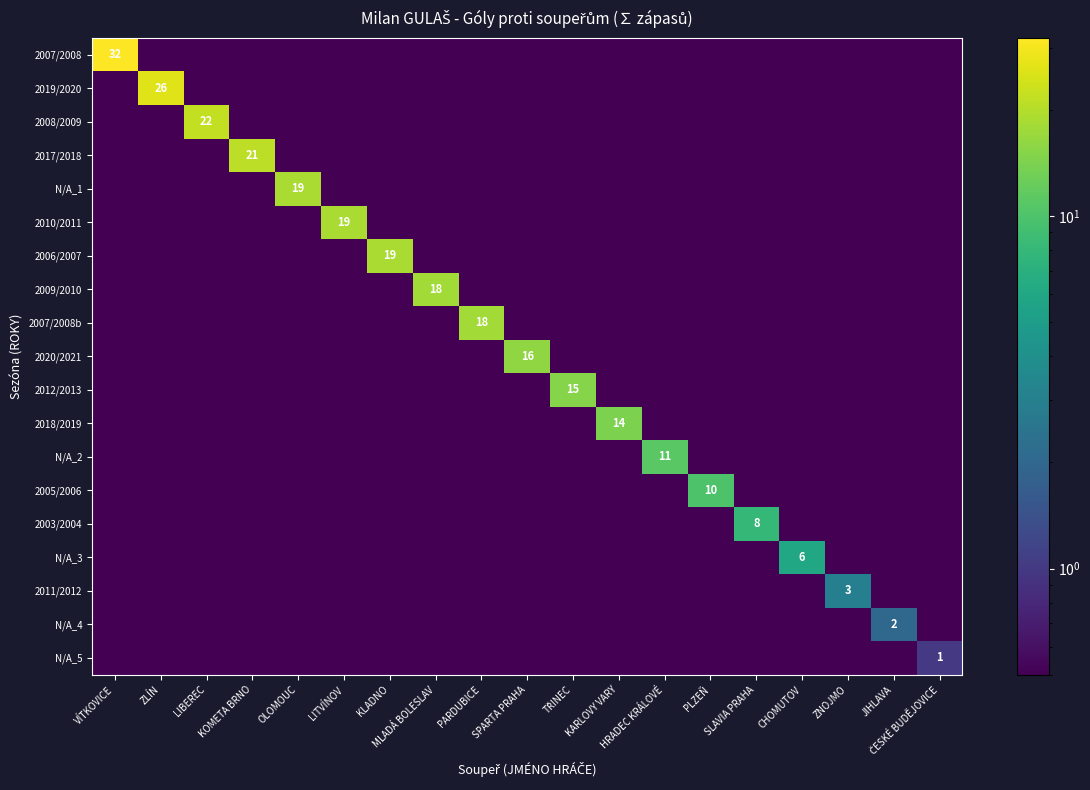

True or false: 2003/2004 has a value of 0.2 at PARDUBICE.

False